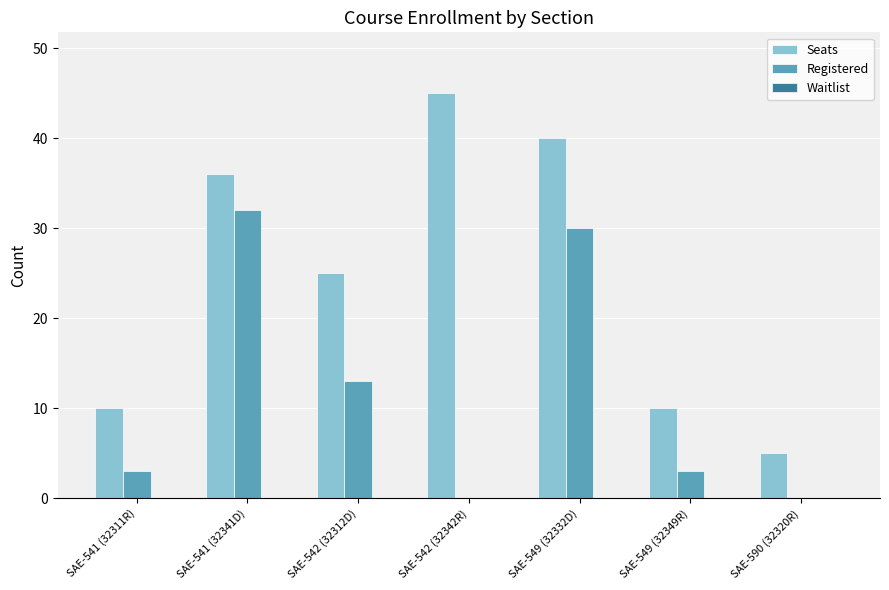

The value of Seats at SAE-590 (32320R) is 5. True or false?

True